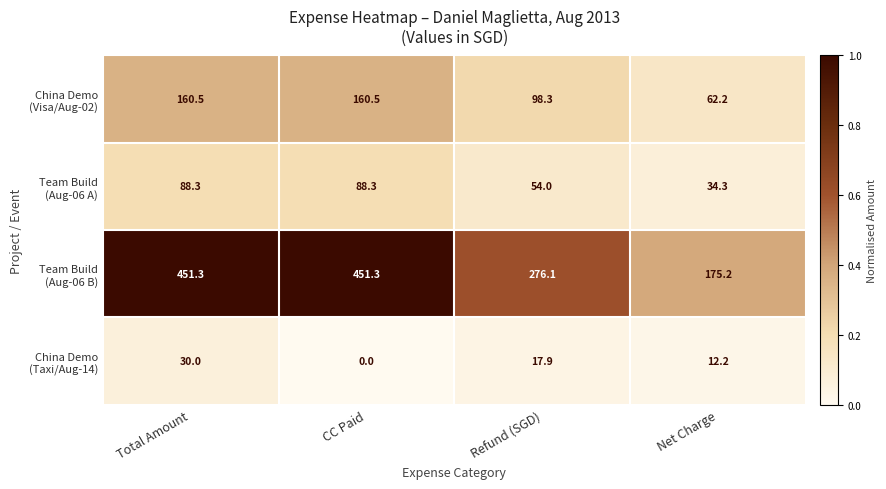

What is the total value across all series at Refund (SGD)?

446.3